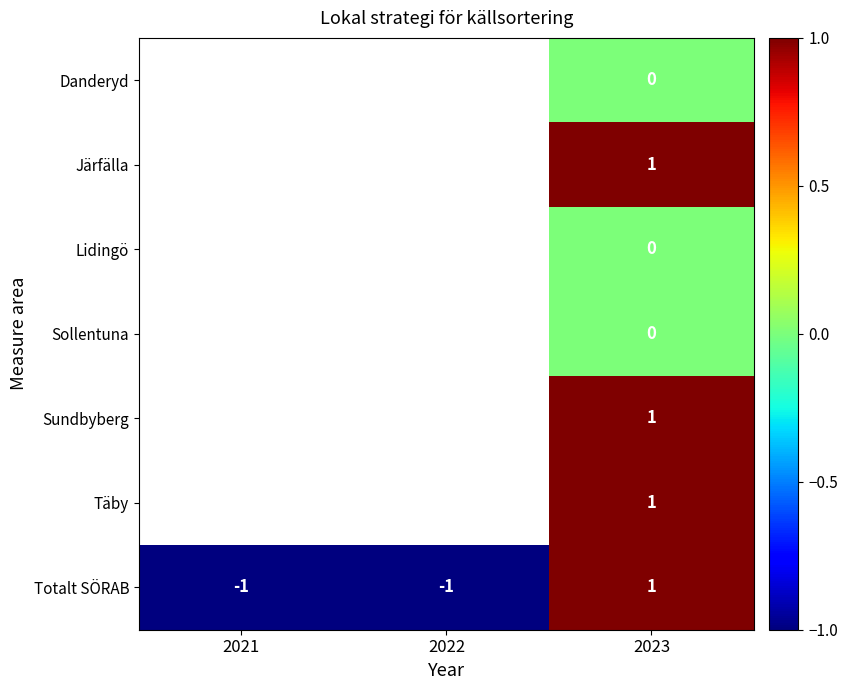

True or false: Totalt SÖRAB has a value of -2 at 2022.

False